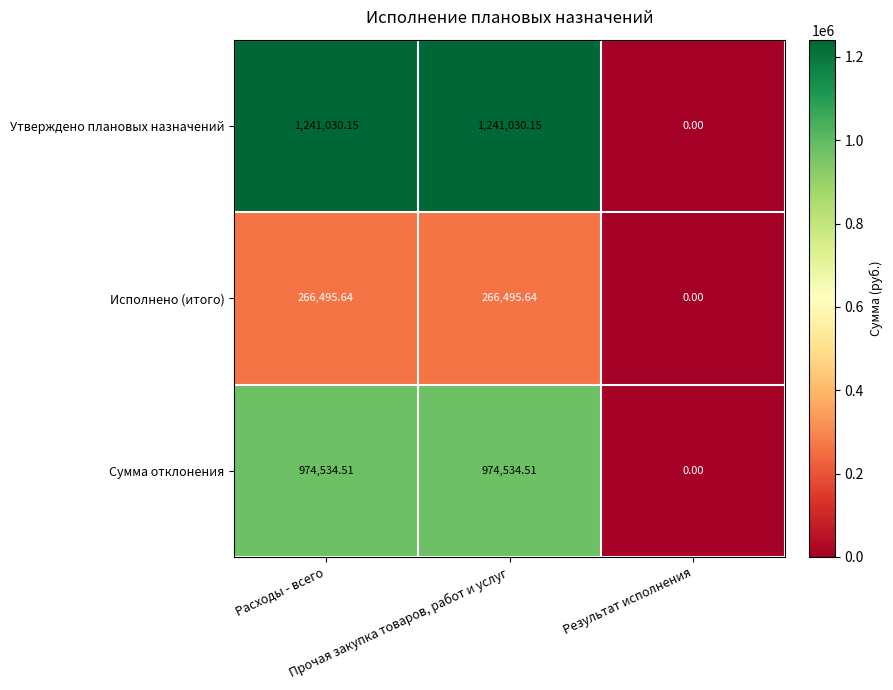

Which series has the largest total across all categories?

Утверждено плановых назначений